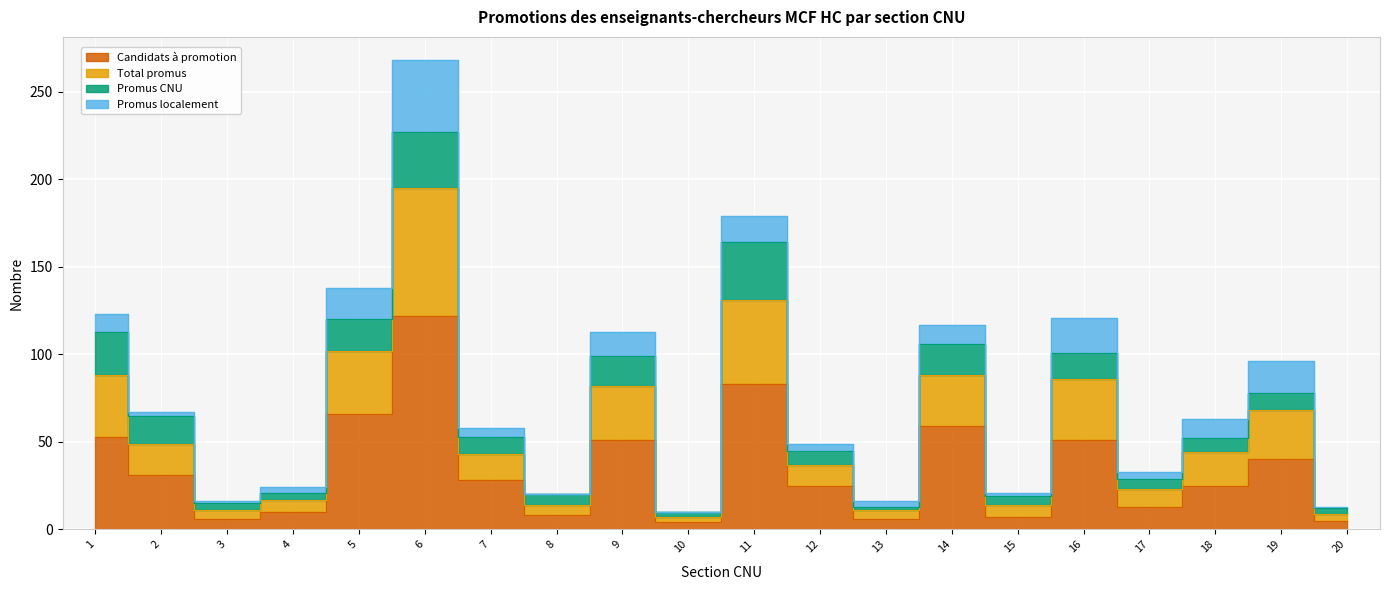

How many categories are shown in the chart?

20